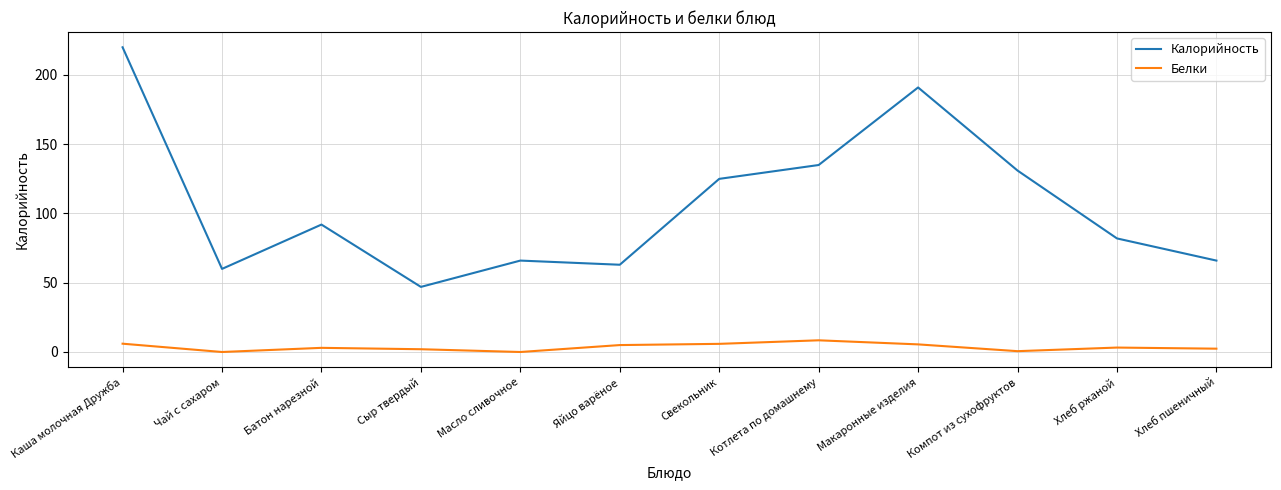

How many series are shown in this chart?

2